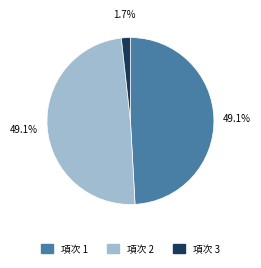

Is there any slice that represents more than half of the pie?

No